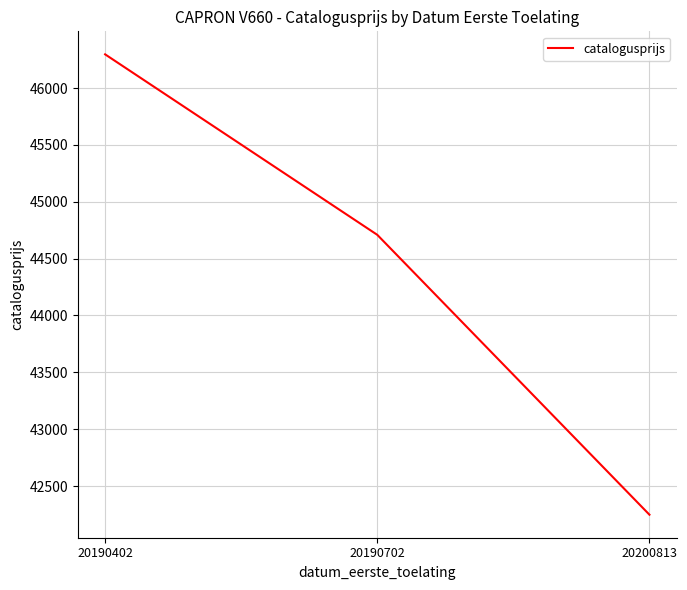

Does the chart display data point markers on the line(s)?

No